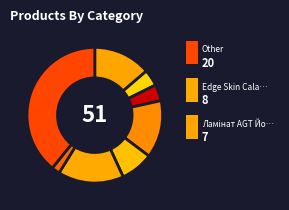

How many slices are in this pie chart?

8